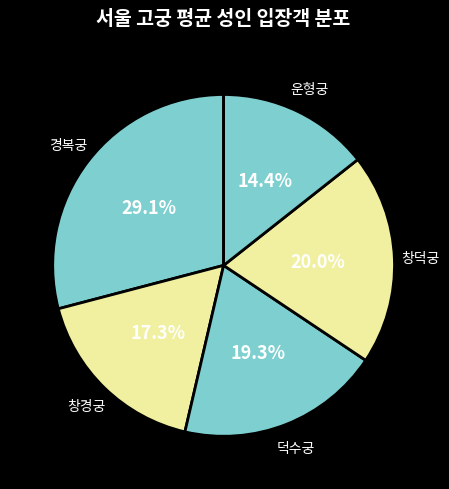

To the nearest percent, what is the difference between the 덕수궁 and 경복궁 slice percentages?

10%